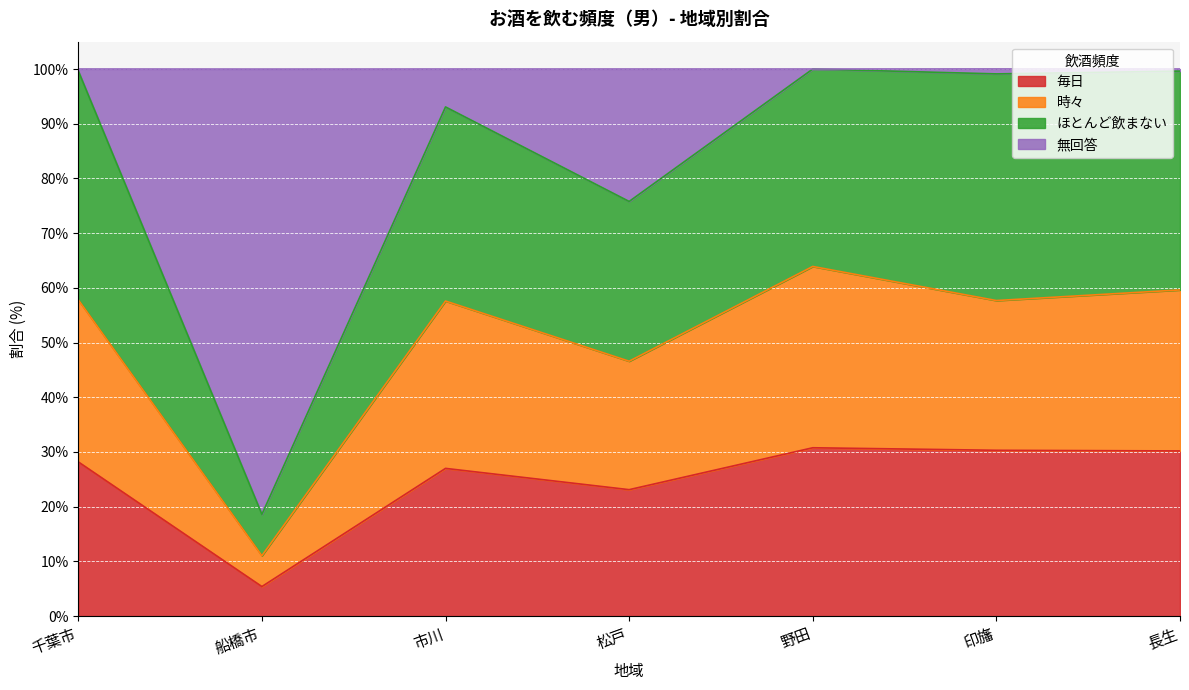

What is the value of the 時々 point at the 2nd from the left?

11.0